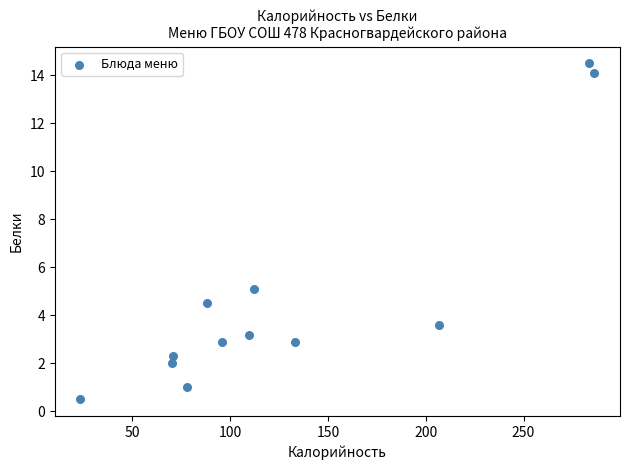

What Y value in the scatter plot is closest to 7?

5.1